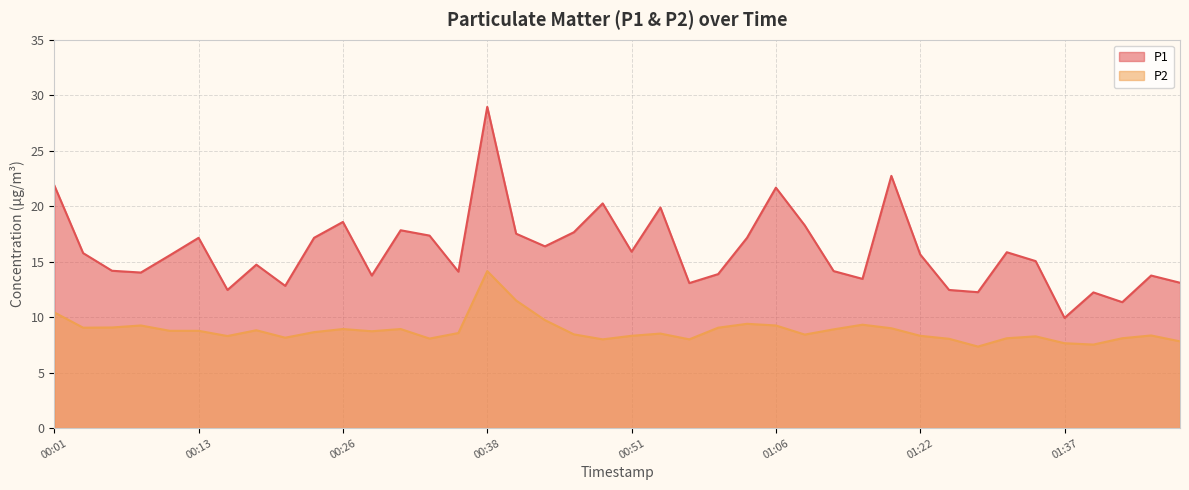

Where is P1 nearest to the value 19?

00:26